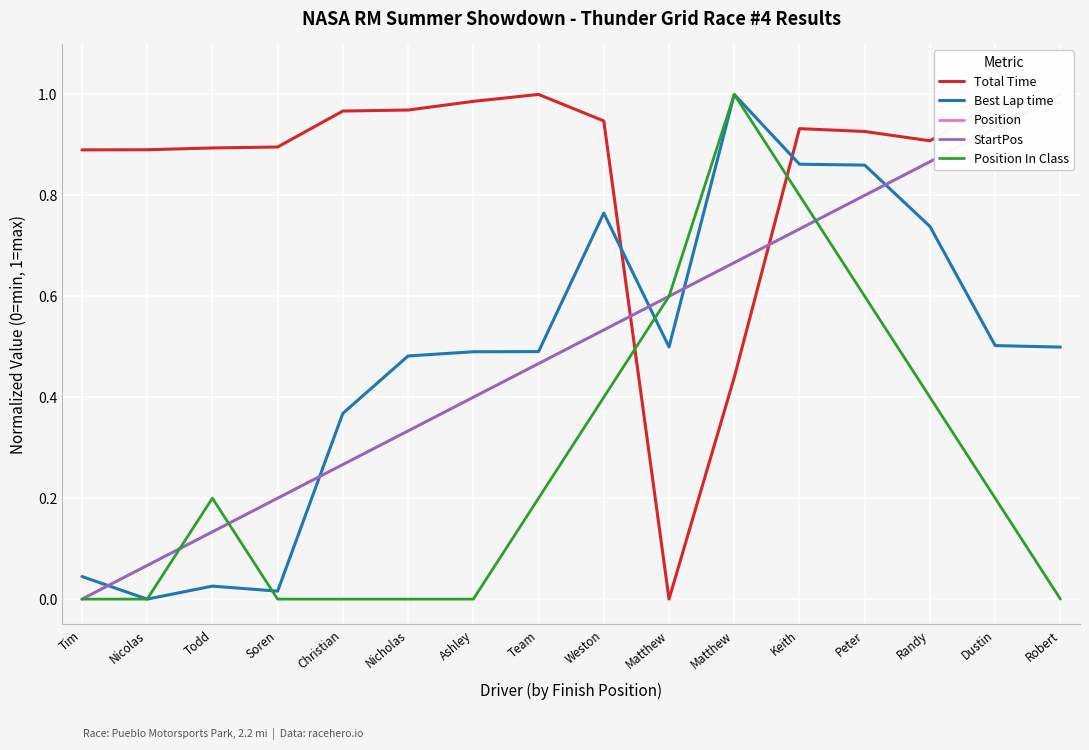

At which category is the sum across all series the highest?

Keith